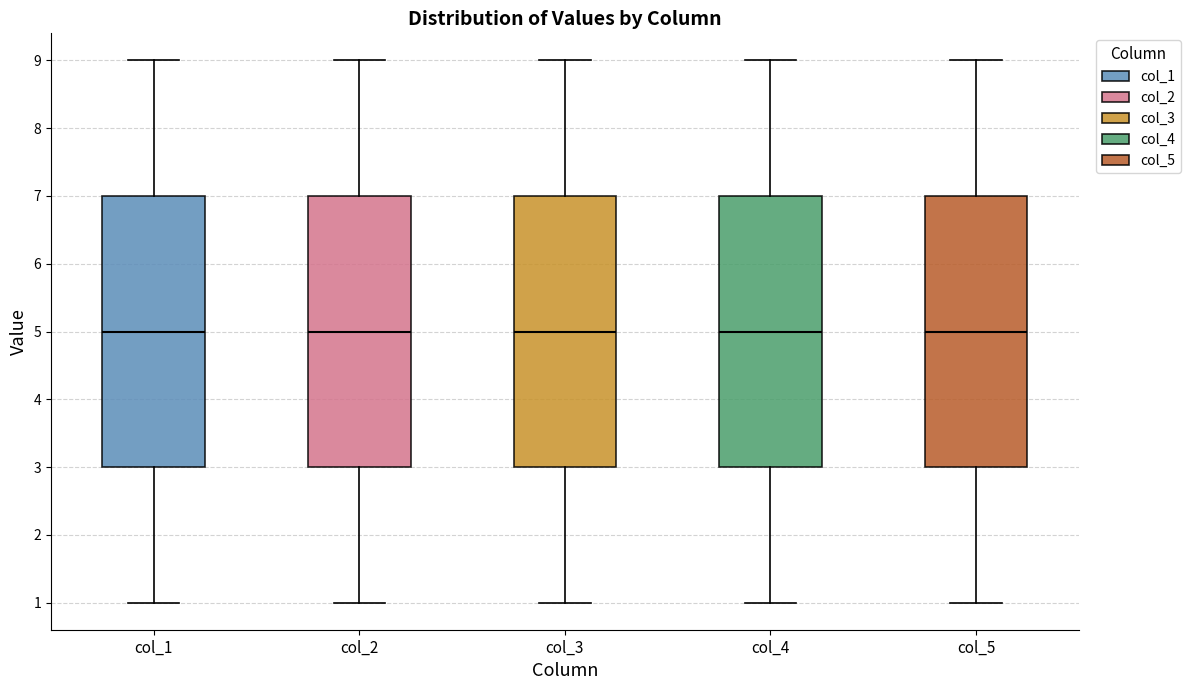

Reading left to right, read every box against the y-axis: the position of its median line, the range the box covers, and the ends of its whiskers. The values are not printed on the chart, so give them approximately, as read against the axis.

col_1: median 5, box 3 to 7, whiskers 1 to 9
col_2: median 5, box 3 to 7, whiskers 1 to 9
col_3: median 5, box 3 to 7, whiskers 1 to 9
col_4: median 5, box 3 to 7, whiskers 1 to 9
col_5: median 5, box 3 to 7, whiskers 1 to 9